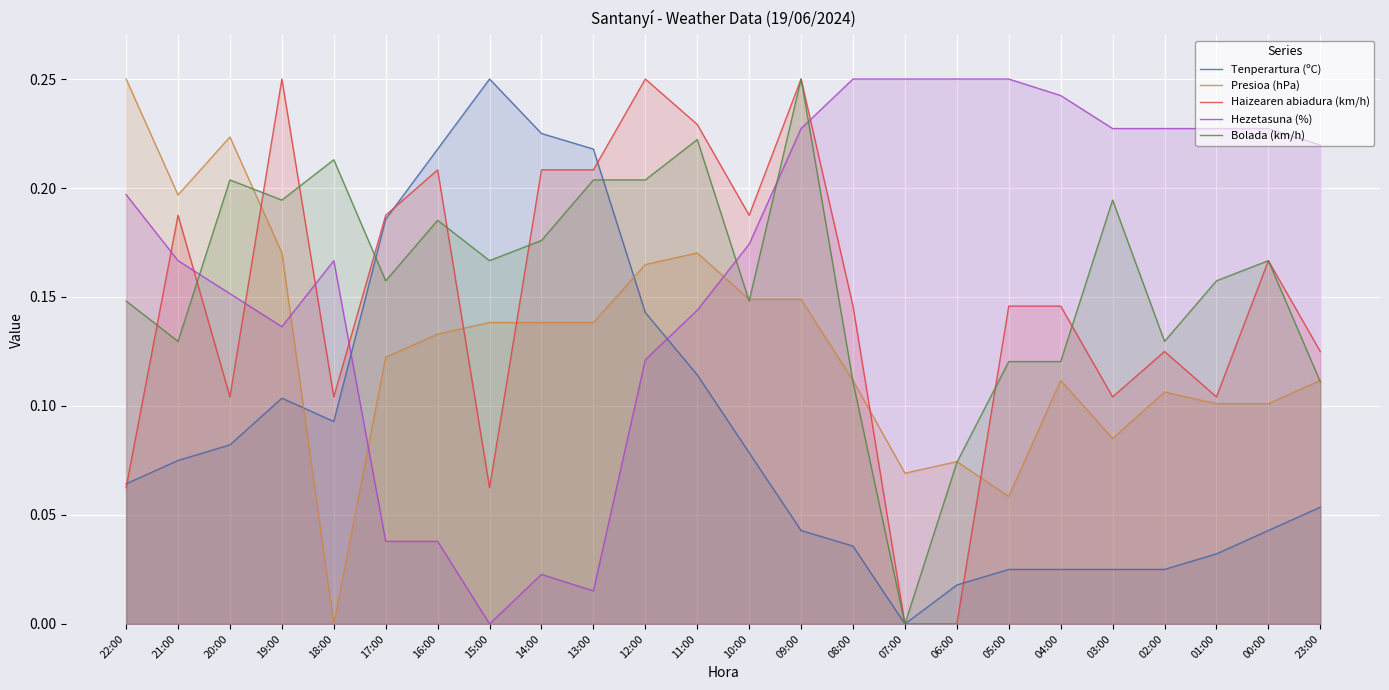

In Tenperartura (ºC), how many points are lower than both neighbors (excluding endpoints)?

2